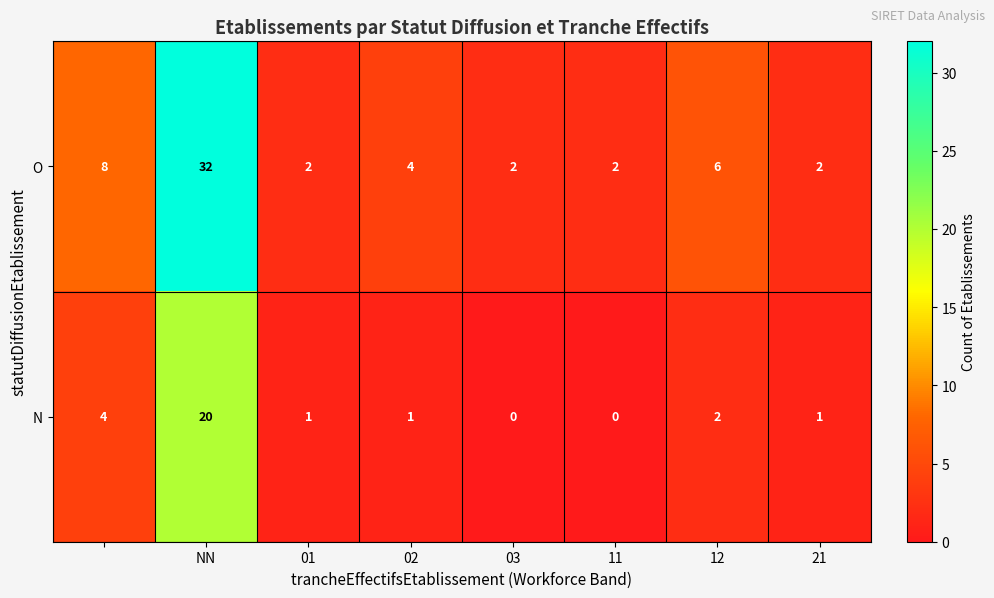

How many positive values does the N series have?

6